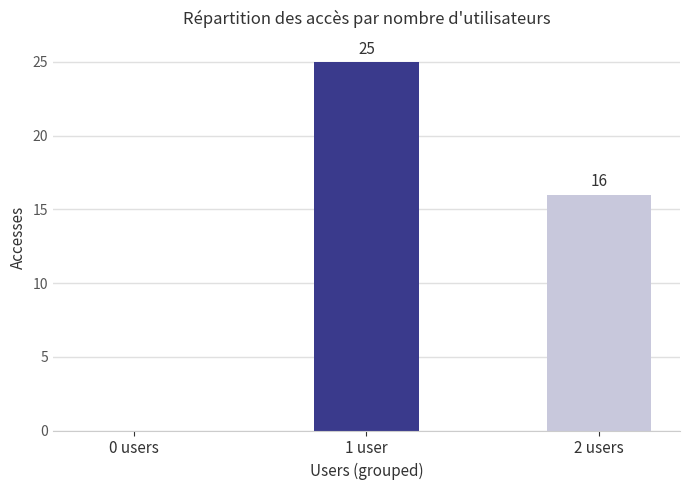

Count the values in the range 0 to 25.

3